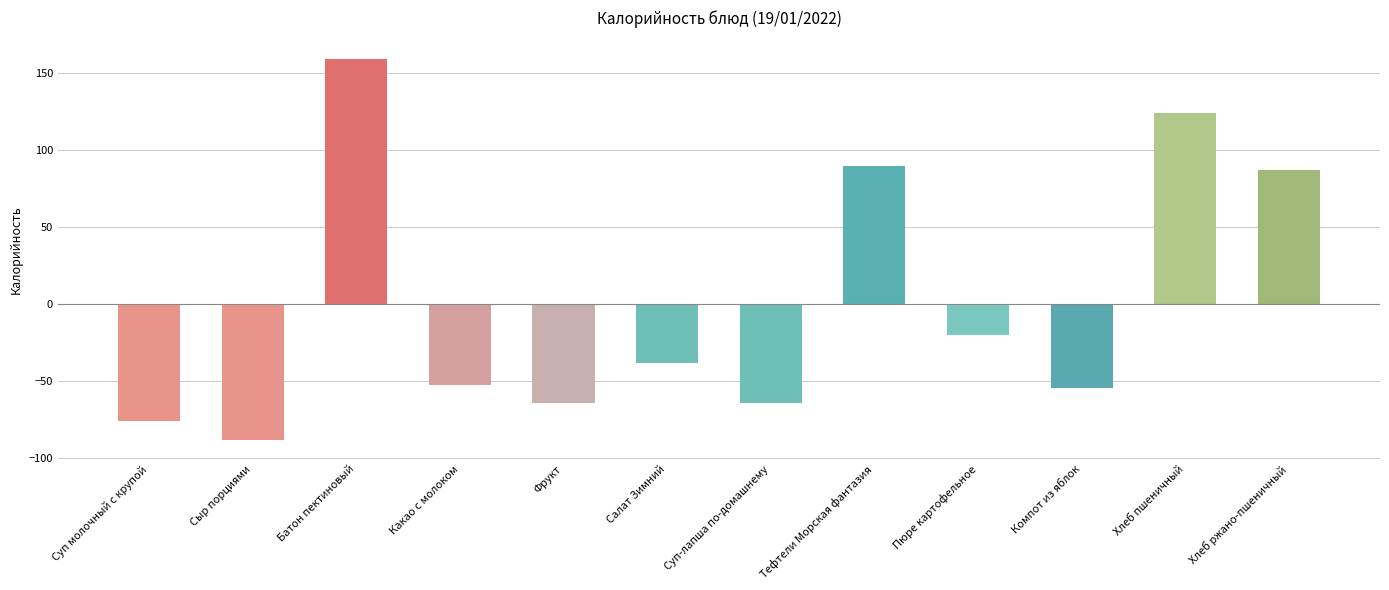

Count the number of values greater than -38.

5